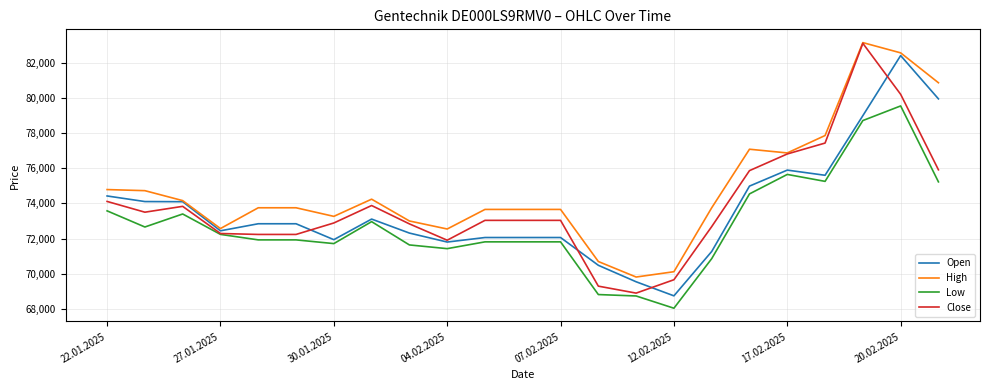

How many lines are shown in the chart?

4